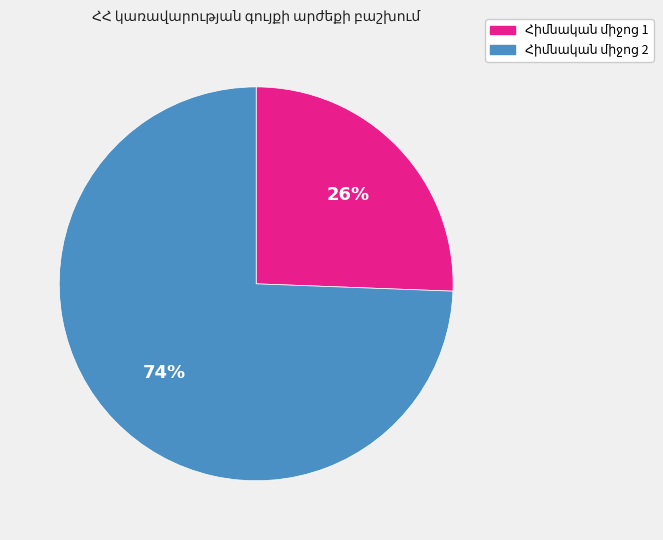

Does any single category account for the majority?

Yes